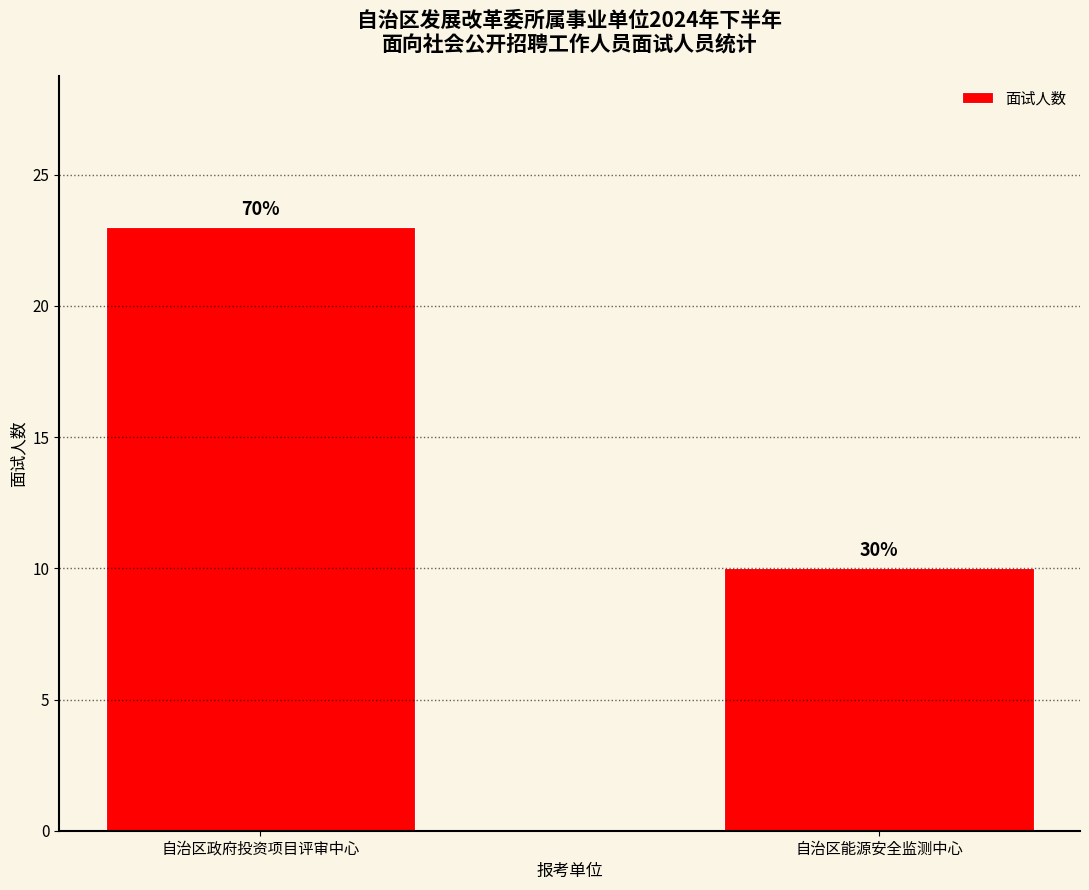

How many bars are there in total?

2